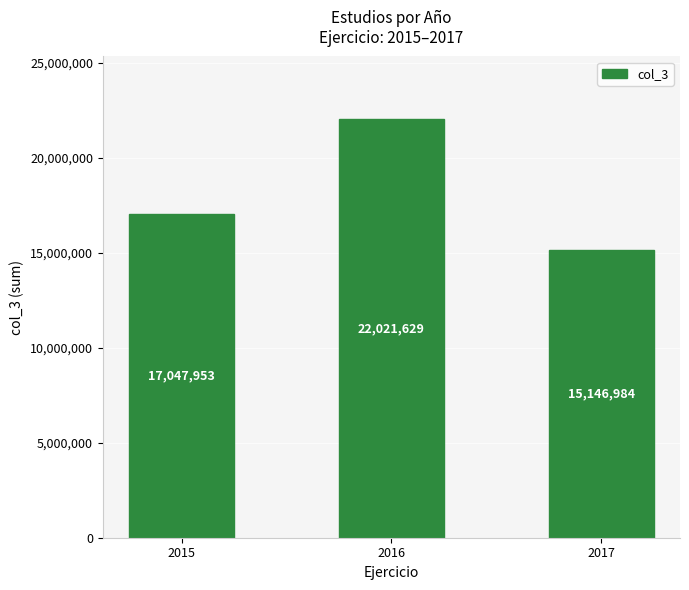

What is the average value?

18072189